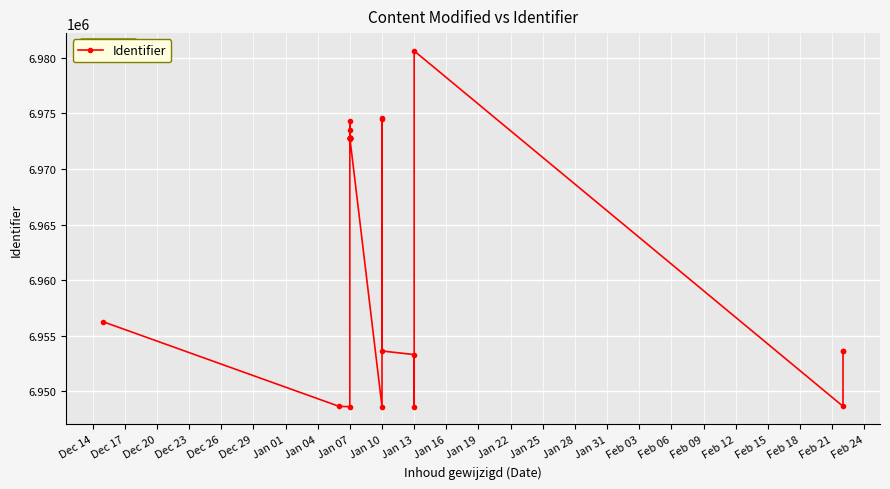

What is the difference between the maximum and minimum values?

32018